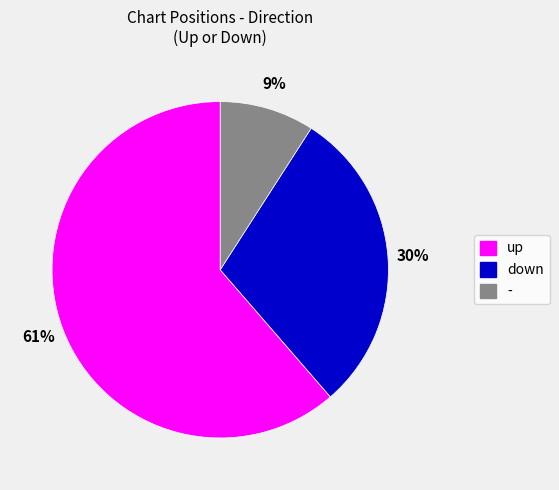

Between up and -, which is larger?

up